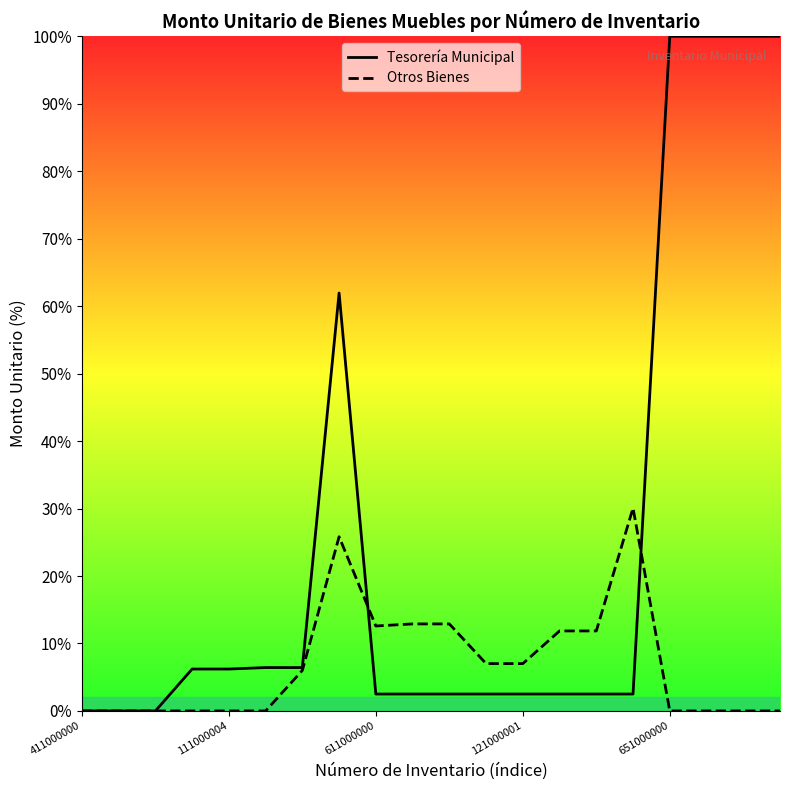

What is the label of the 16th point from the left?

15